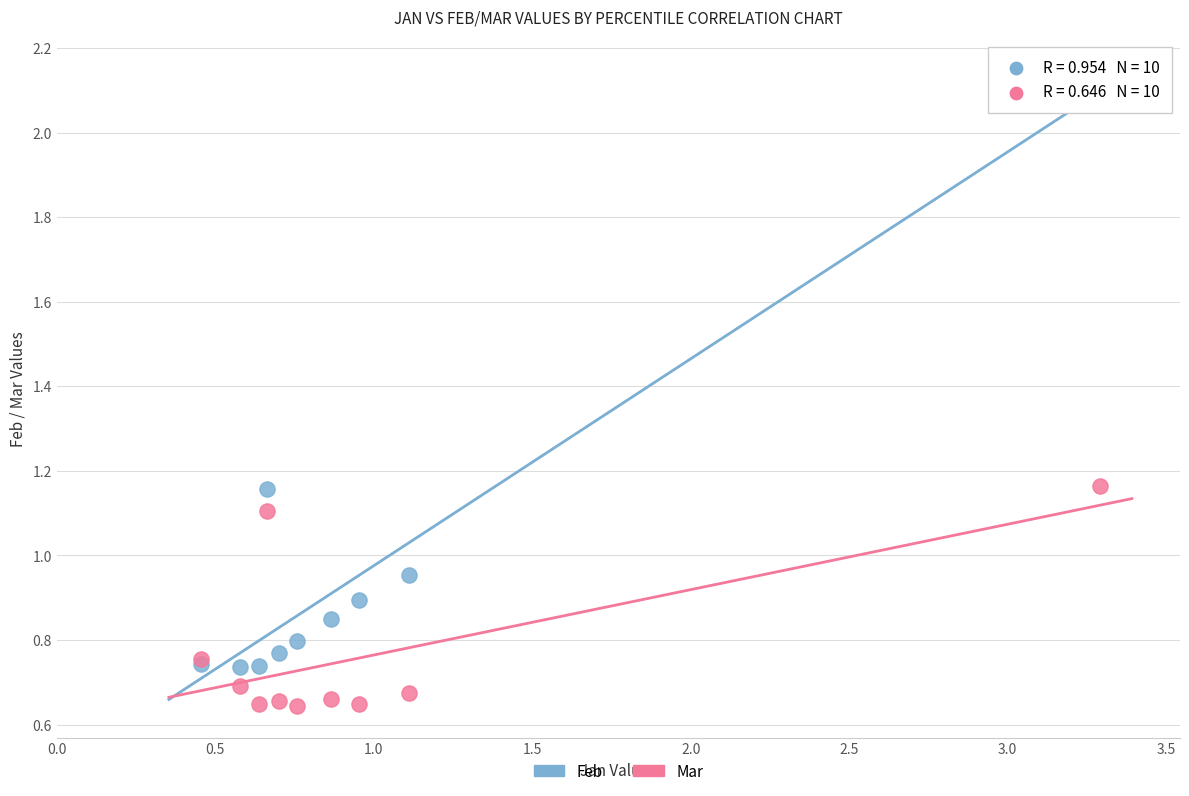

What is the X range (max minus min) for the scatter plot?

2.8